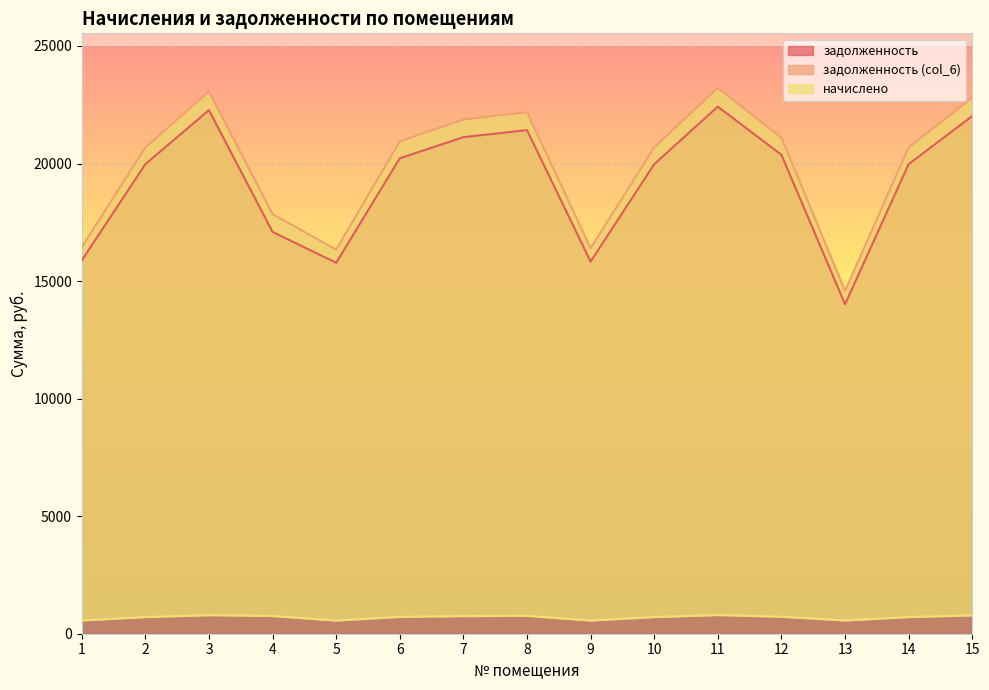

Between 2 and 4, which is larger?

2